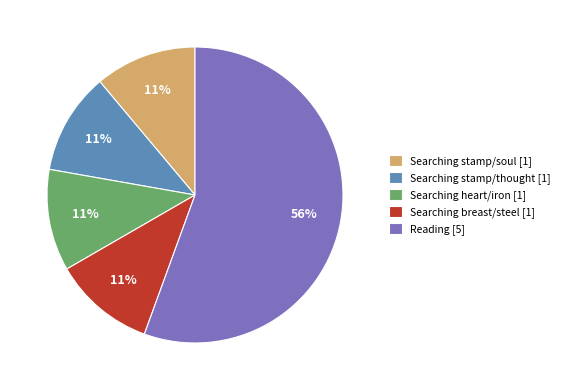

Does Reading [5] represent more than half of the total?

Yes